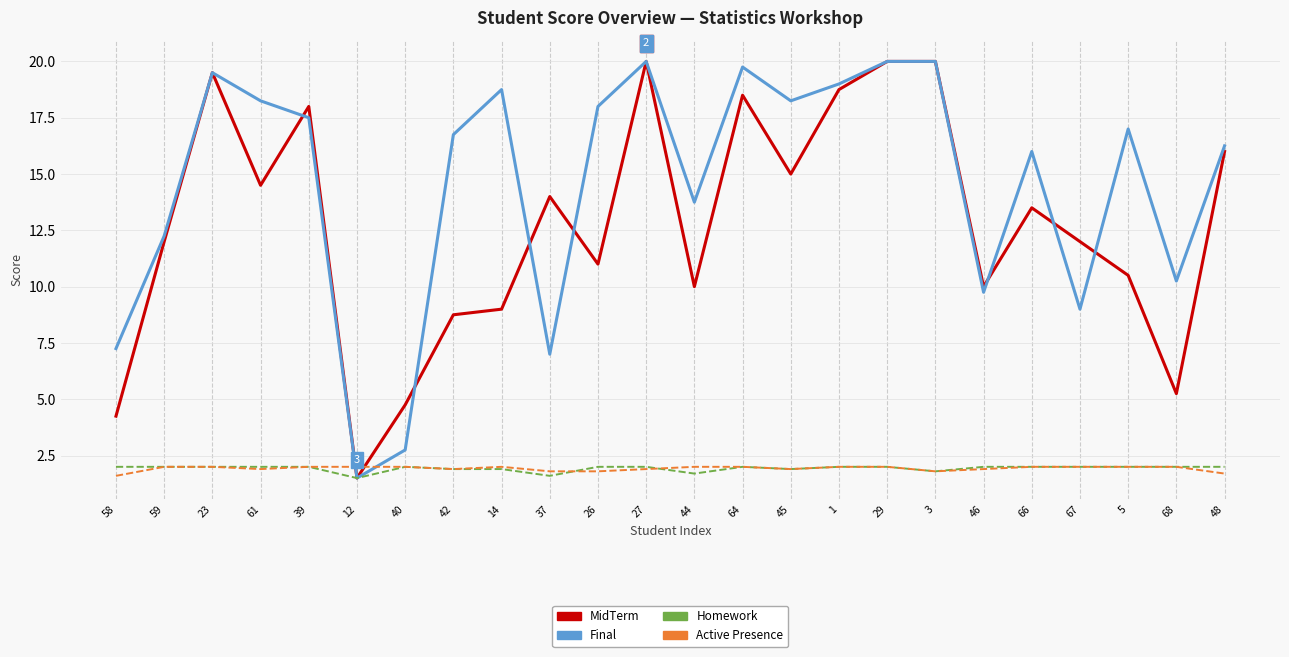

Which series has the largest total across all categories?

Final